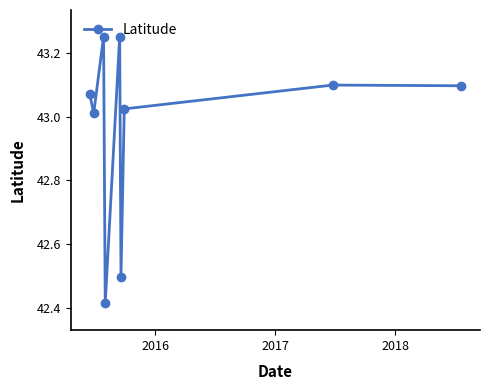

How many lines are shown in the chart?

1